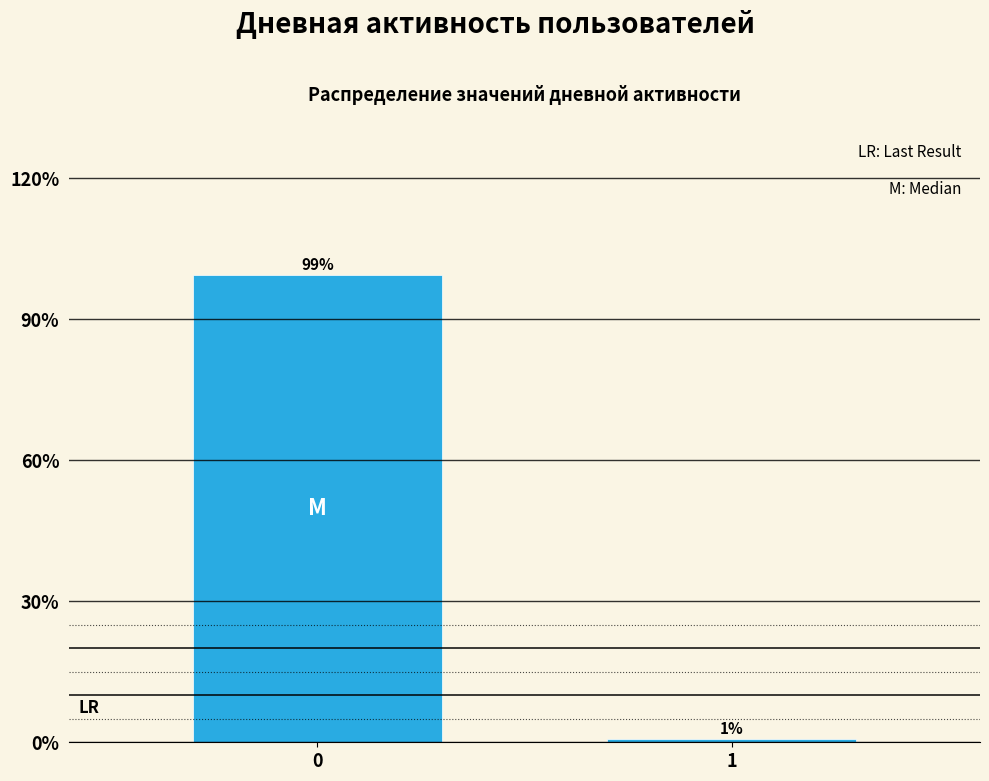

What is the average value?

50.0